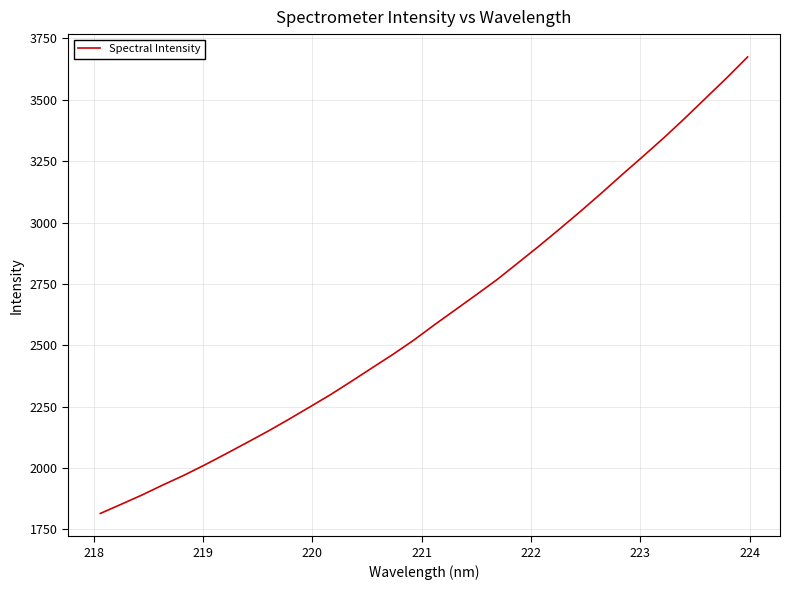

What is the difference between the maximum and minimum values?

1859.6